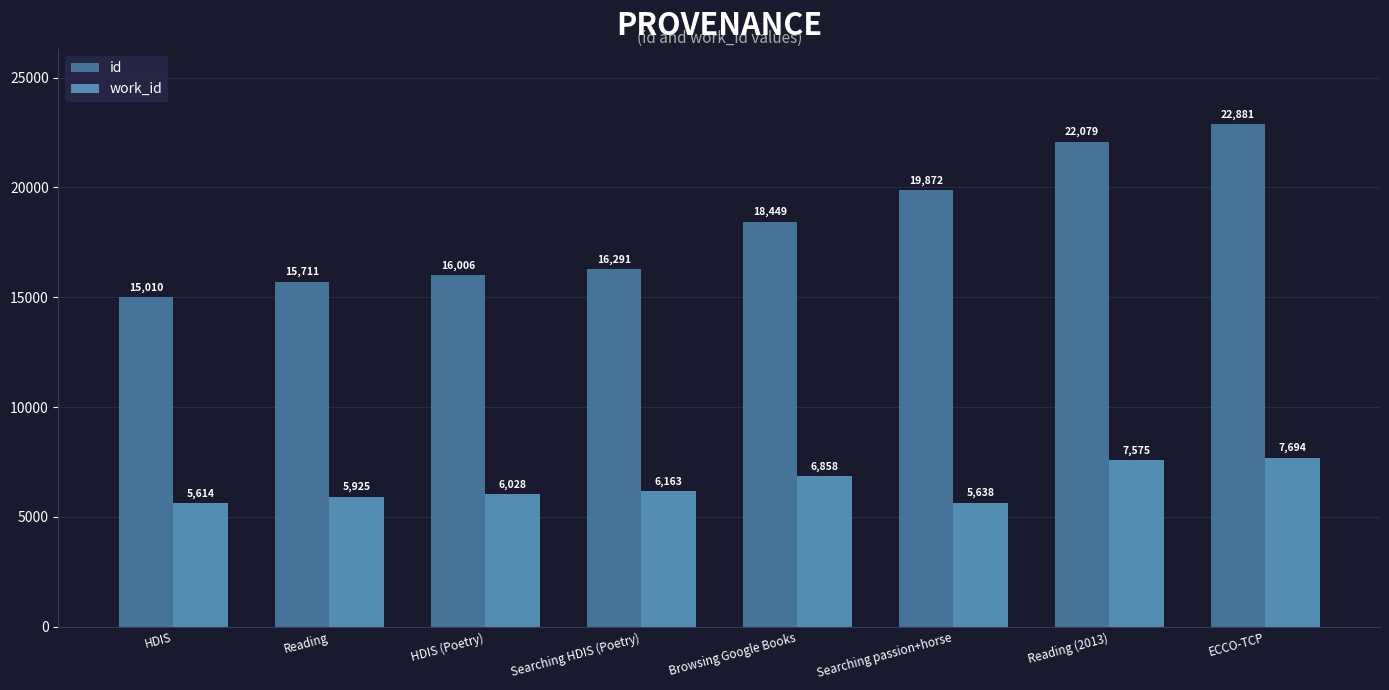

At how many categories does at least one series exceed 17738?

4